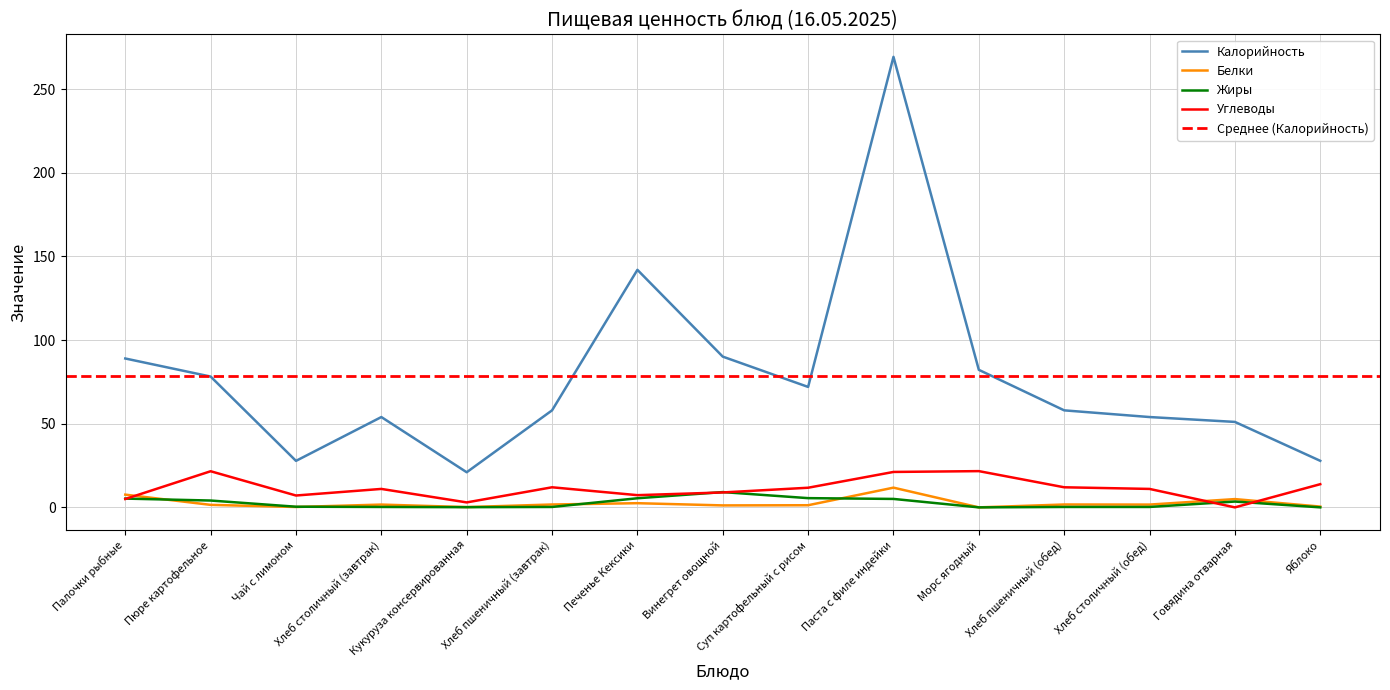

What are all the series names shown in the legend?

Калорийность, Белки, Жиры, Углеводы